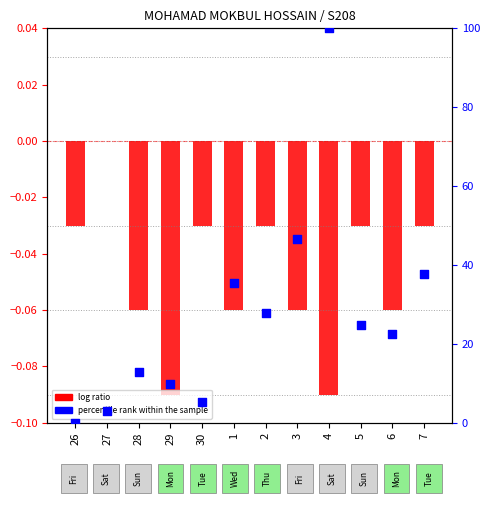

What is the ratio of the value at 28 to the value at 27?

4.2